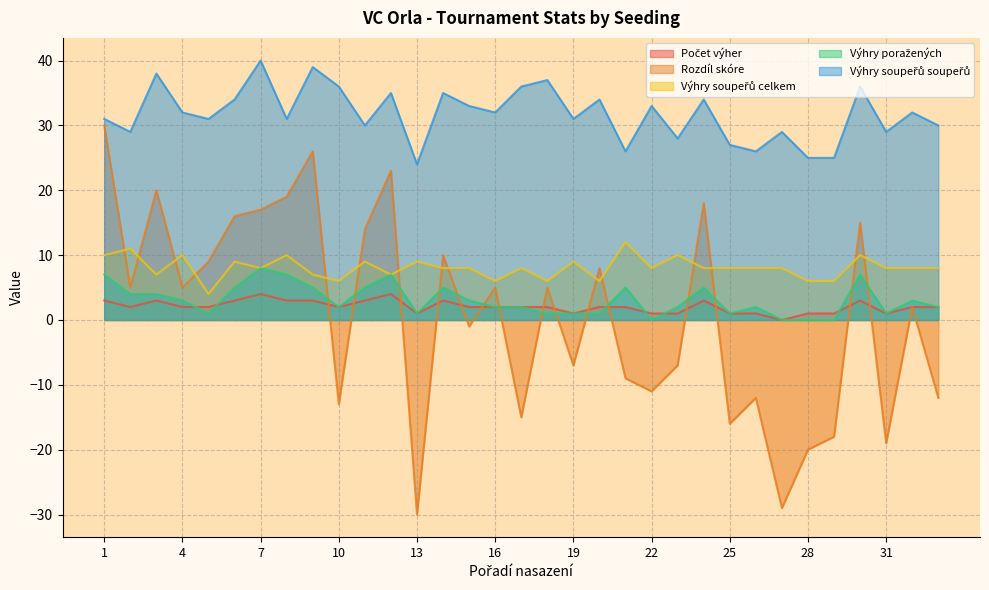

The value of Výhry soupeřů celkem at 18 is 3. True or false?

False